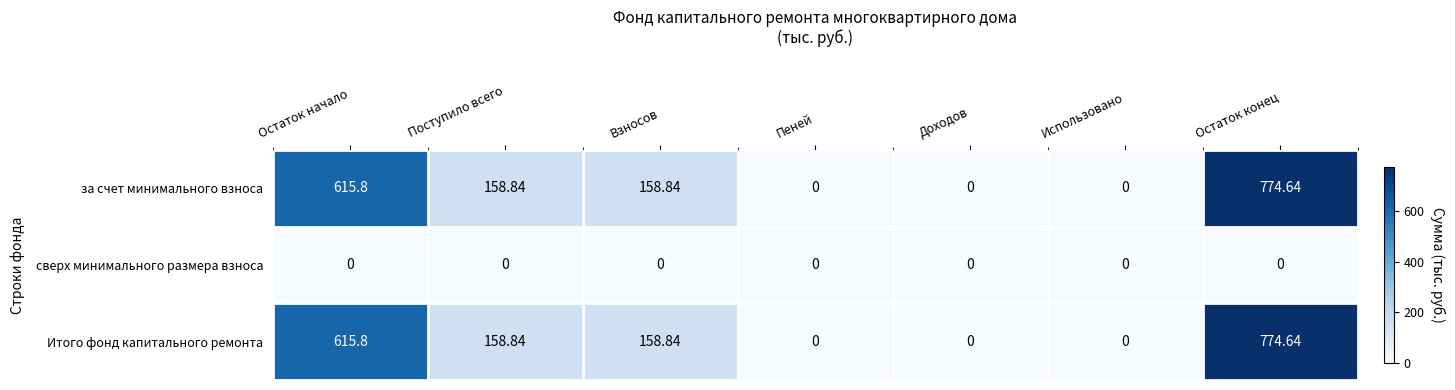

At which category is the sum across all series the highest?

Остаток конец